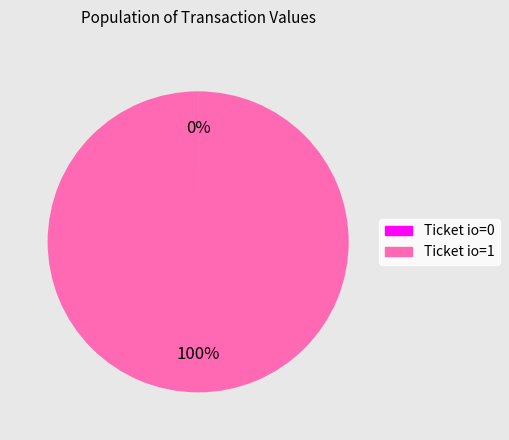

Is there a majority slice in this chart?

Yes